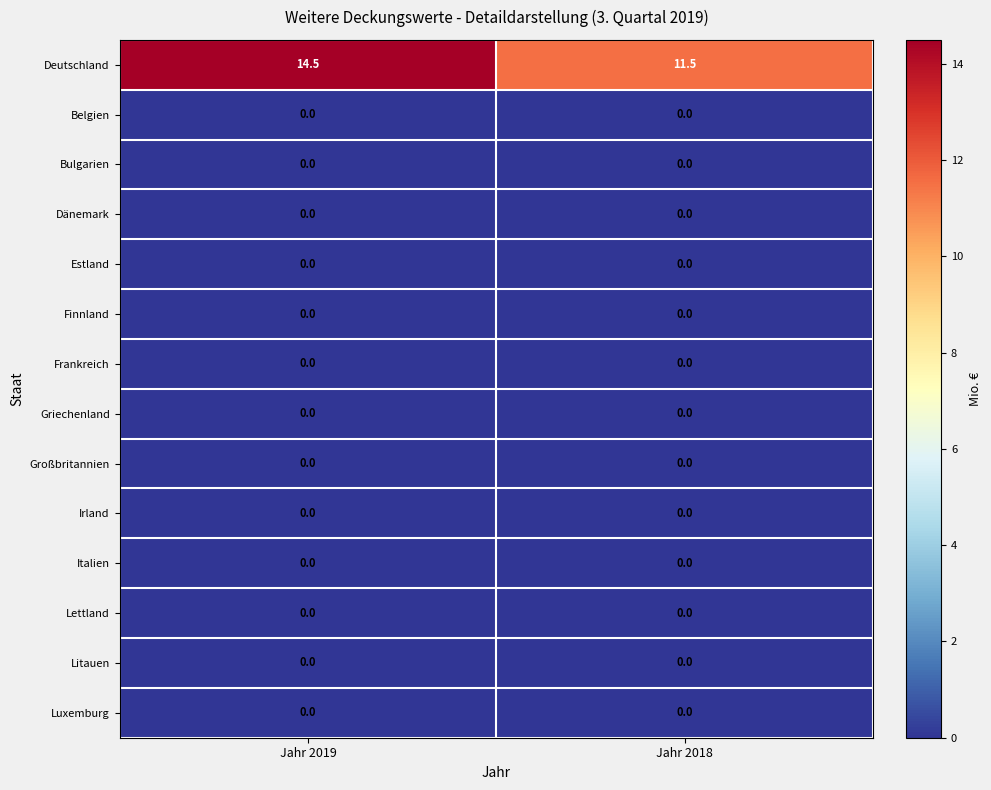

Is the value of Deutschland at Jahr 2019 greater than the value of Finnland at Jahr 2019?

Yes